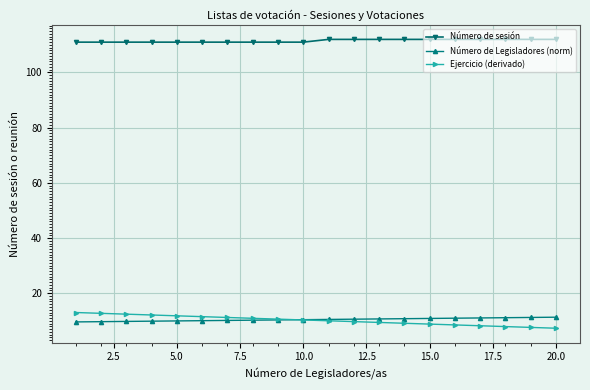

Which series has the largest range (max minus min)?

Ejercicio (derivado)